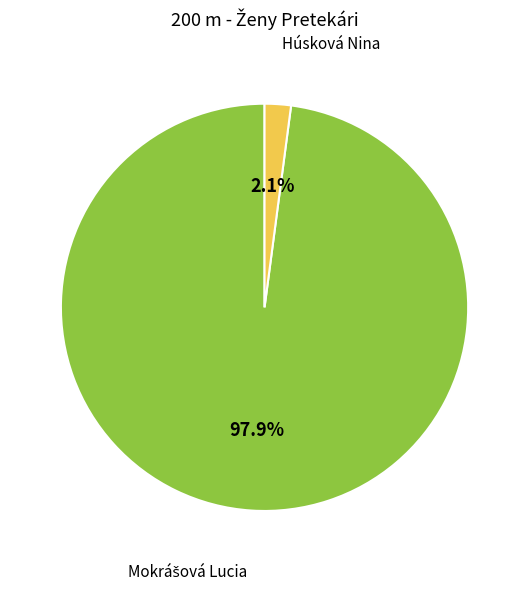

Is there a majority slice in this chart?

Yes